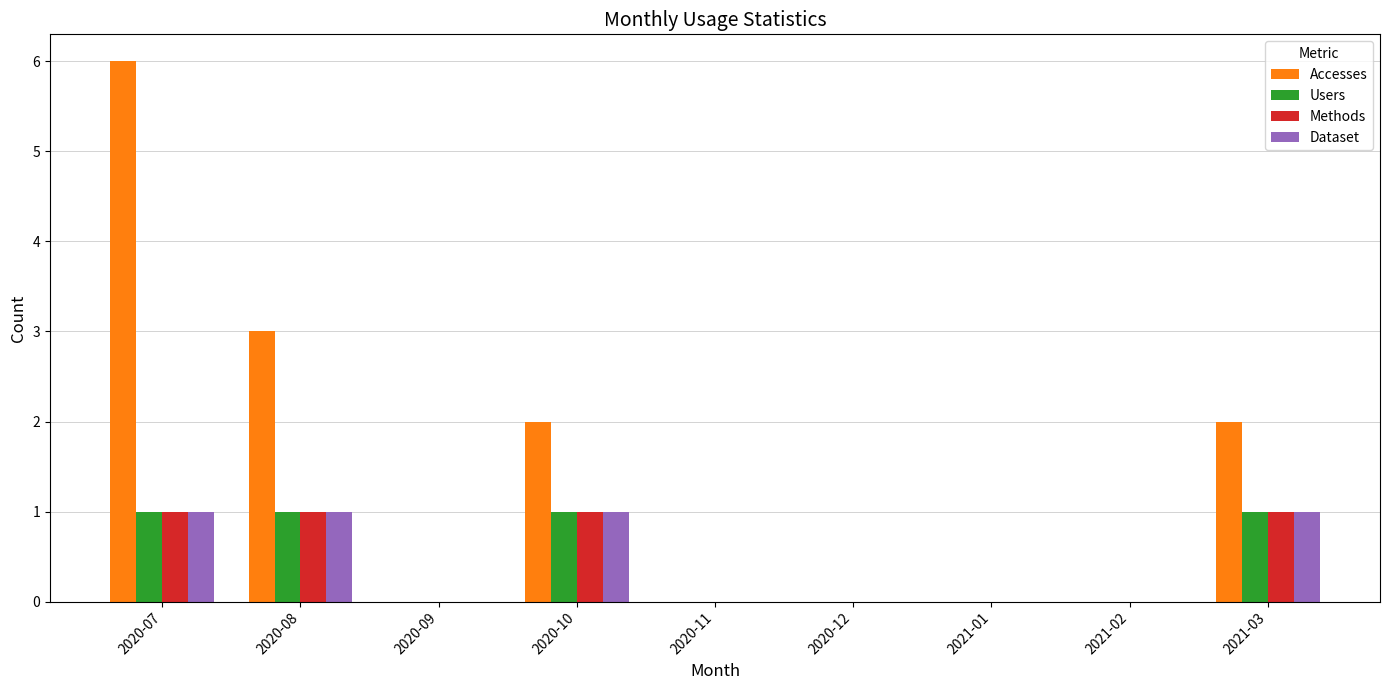

Between 2020-08 and 2020-12, which series saw the biggest shift?

Accesses